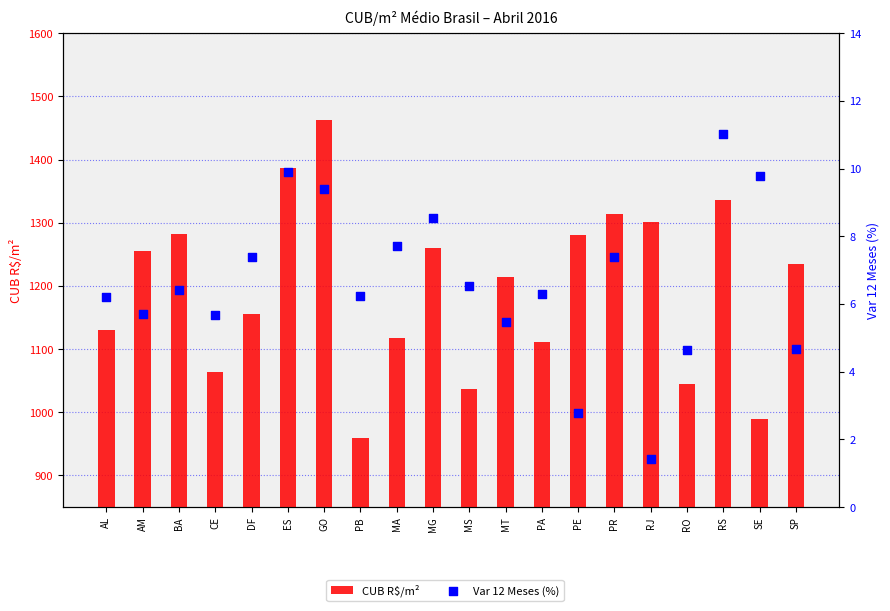

What are all the series names shown in the legend?

CUB R$/m², Var 12 Meses (%)